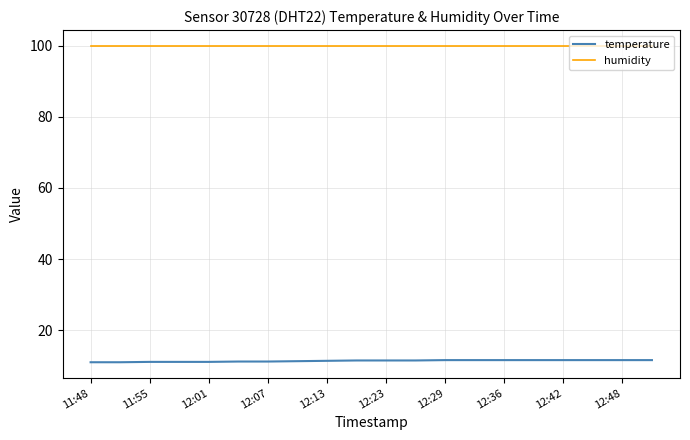

True or false: temperature and humidity cross at least once.

False